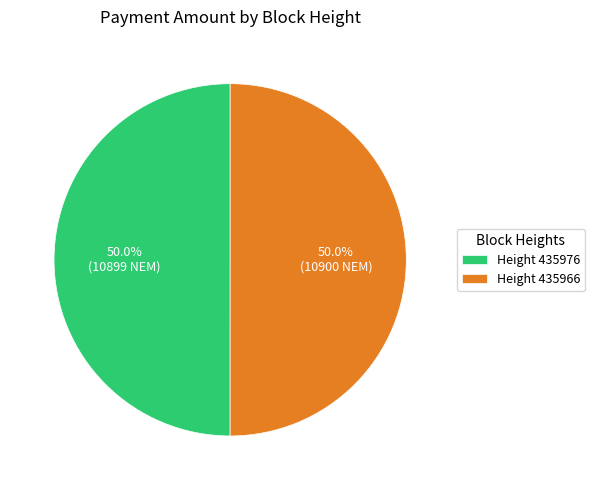

Count the number of slices in the pie.

2